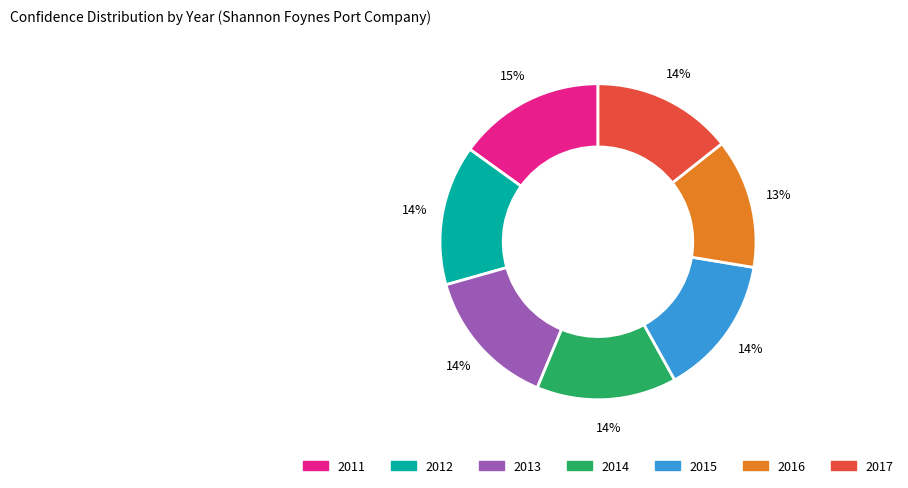

To the nearest percent, what is the difference between the largest and smallest slice percentages?

2%